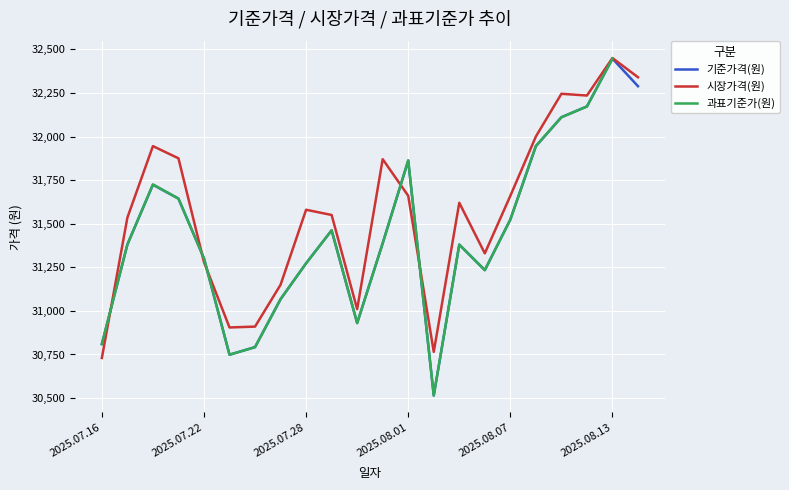

What is the average value of the 시장가격(원) series?

31574.8